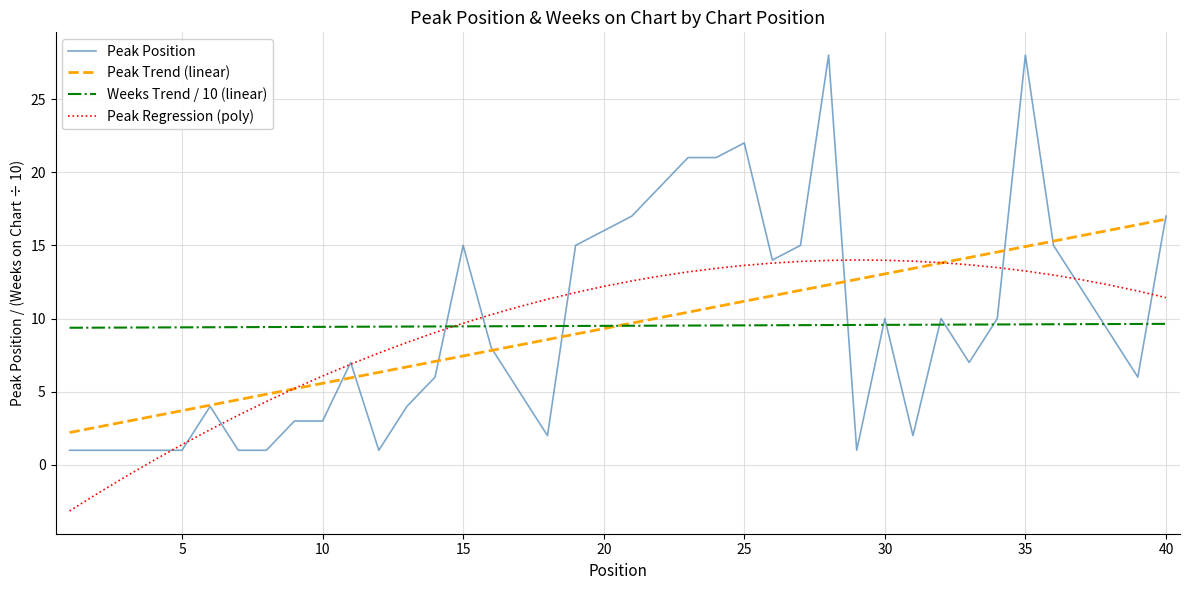

What is the maximum value shown in the chart?

28.0